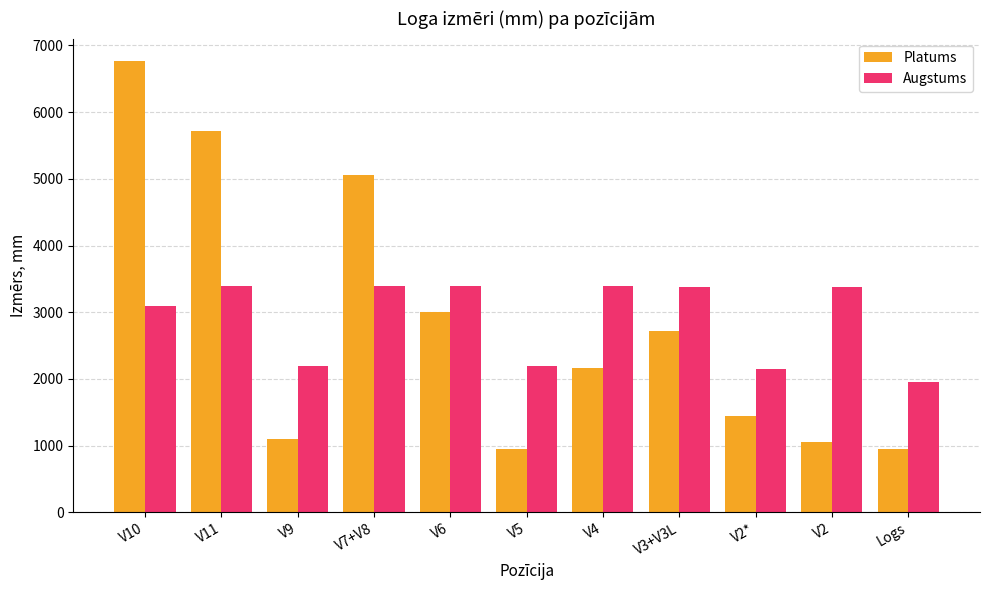

Which label corresponds to the largest value in the chart?

V10